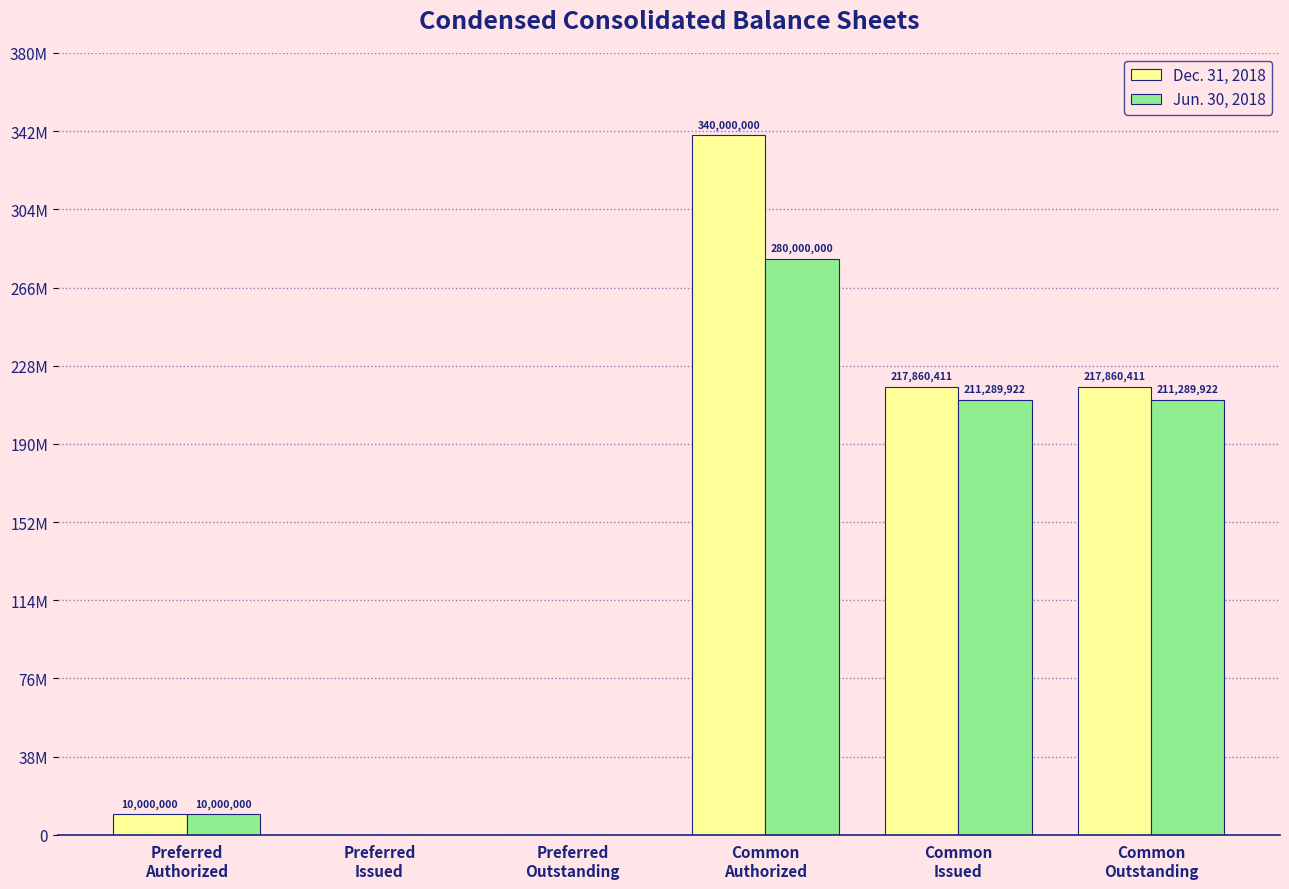

What are all the series names shown in the legend?

Dec. 31, 2018, Jun. 30, 2018